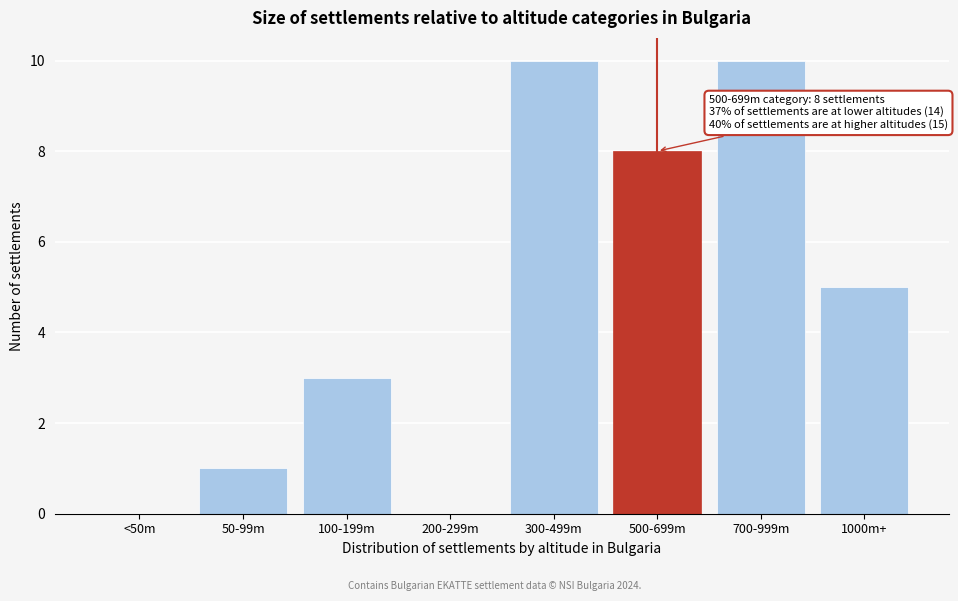

Reading left to right, list all the values displayed in this chart.

<50m=0	50-99m=1	100-199m=3	200-299m=0	300-499m=10	500-699m=8	700-999m=10	1000m+=5